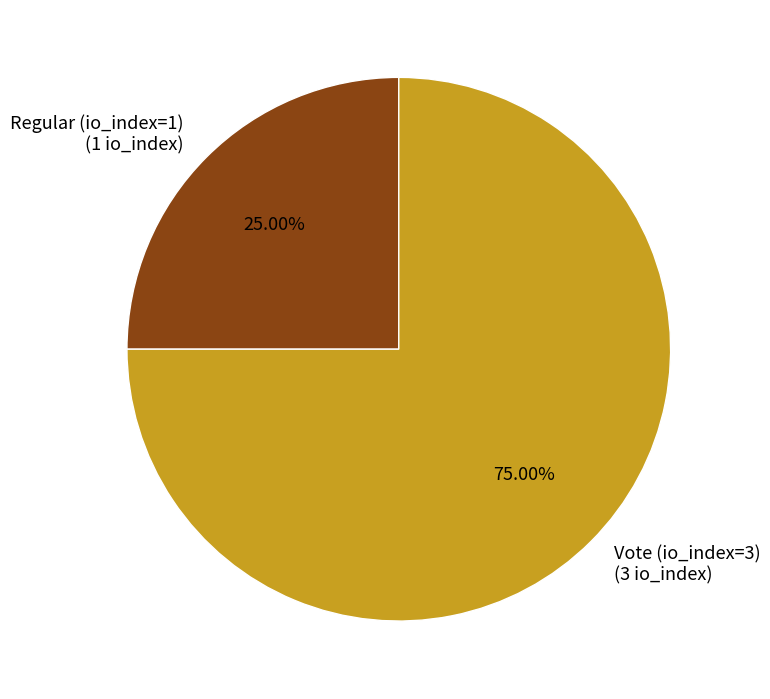

What is the largest slice in the pie chart?

Vote (io_index=3)